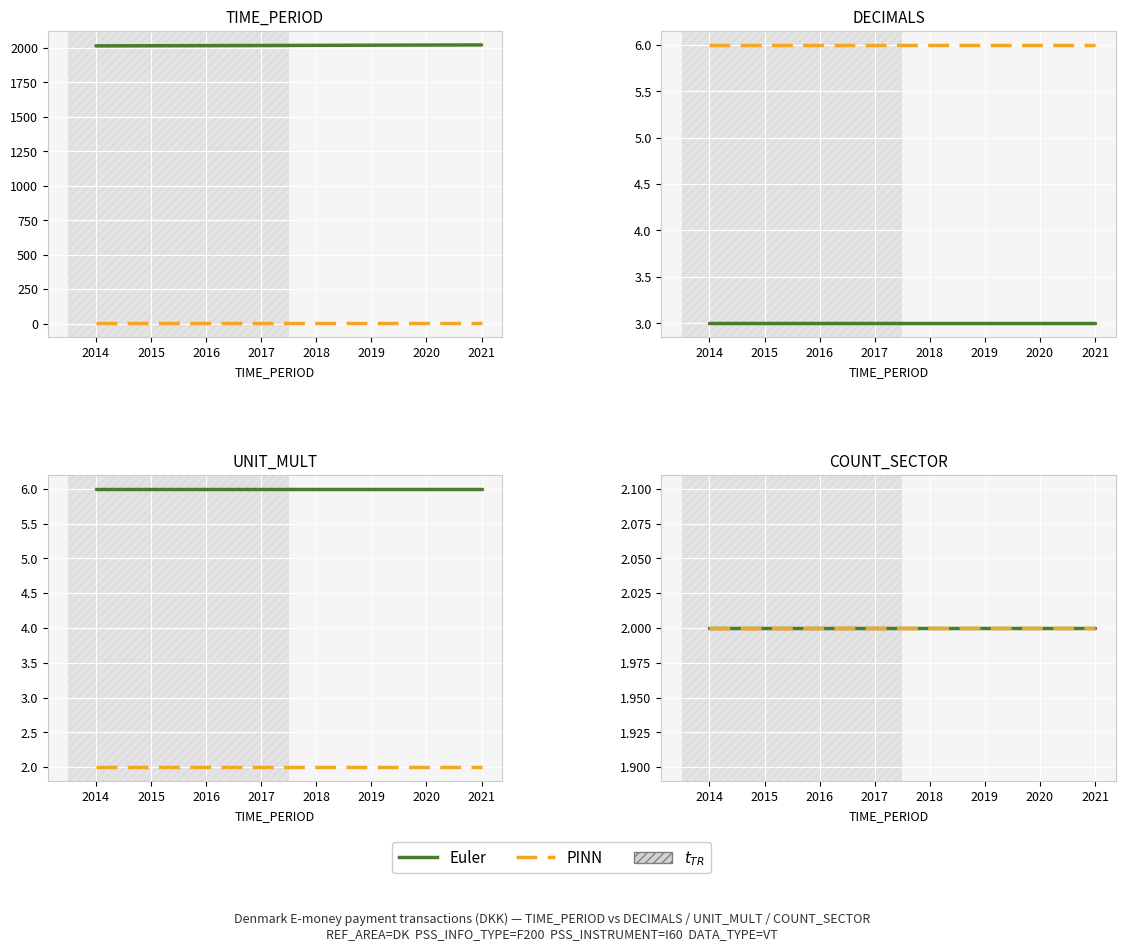

At which label does DECIMALS reach its minimum?

2014